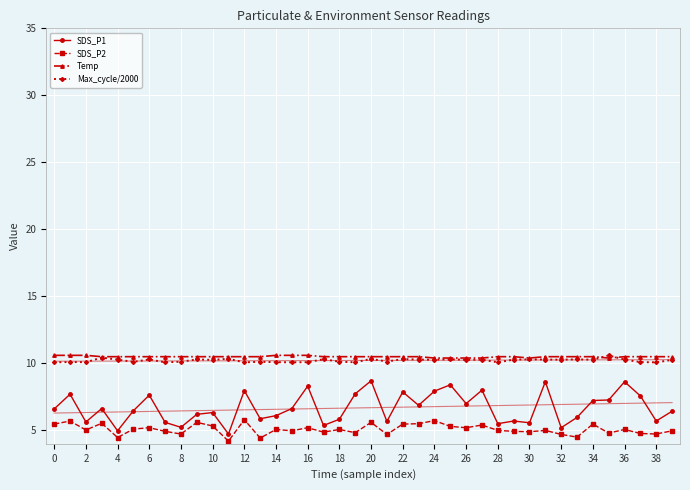

In SDS_P2, how many points are lower than both neighbors (excluding endpoints)?

14